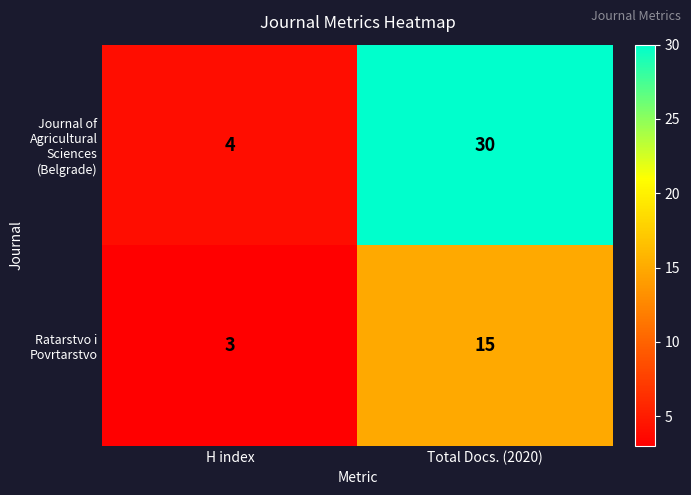

Which series has the largest total across all categories?

Journal of Agricultural Sciences (Belgrade)